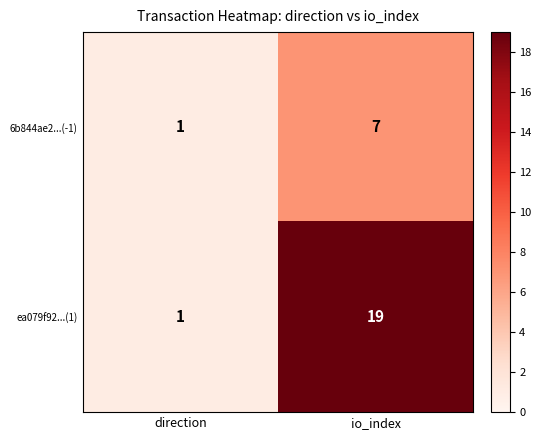

At which label is 6b844ae2...(-1) closest to 4?

direction